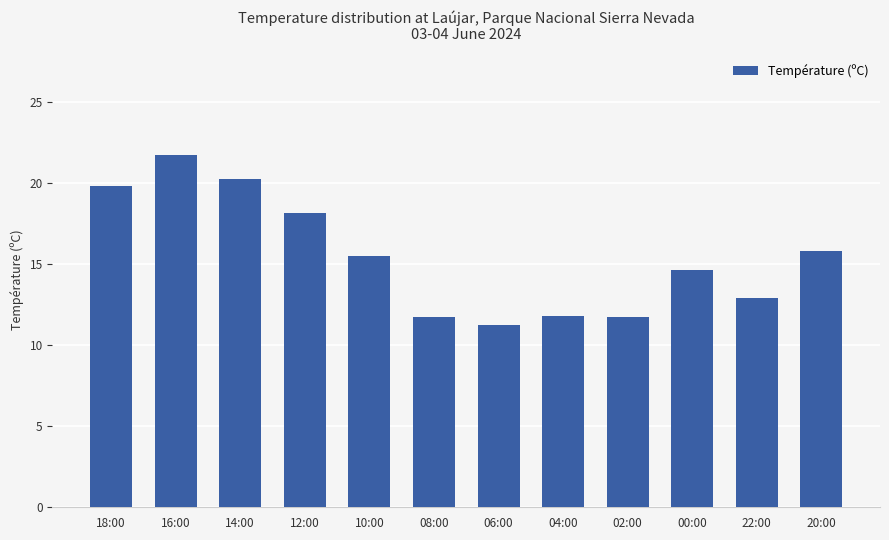

What is the value of the 2nd bar from the left?

21.7